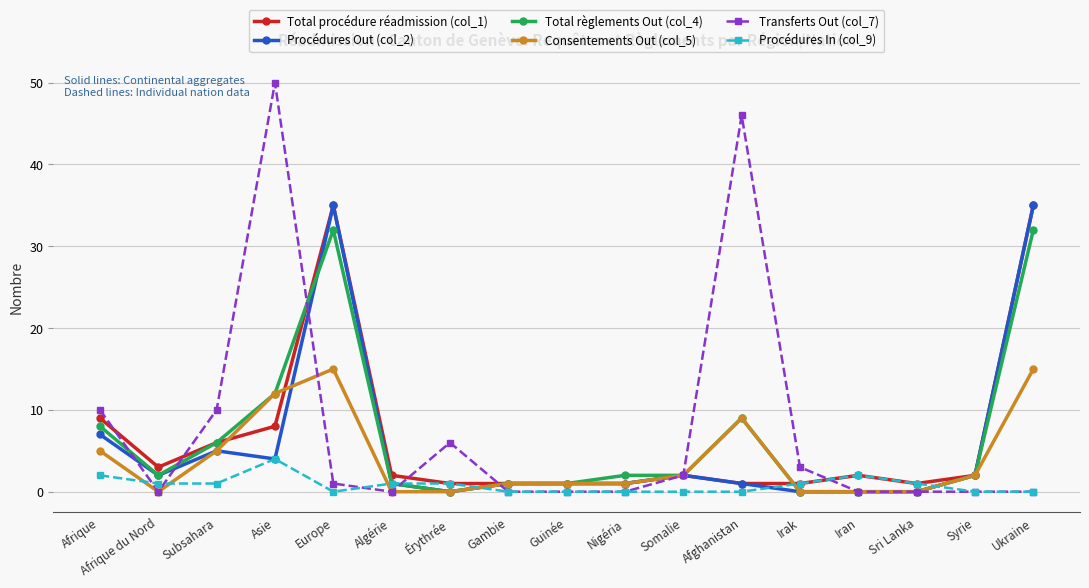

Where is Total procédure réadmission (col_1) nearest to the value 18?

Afrique